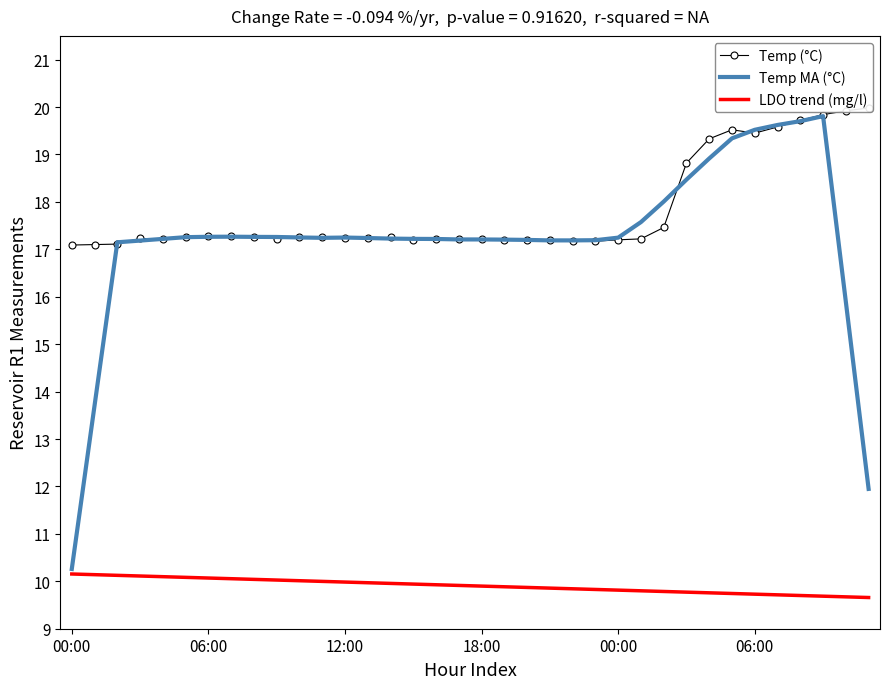

Which series has the largest total across all categories?

Temp (°C)